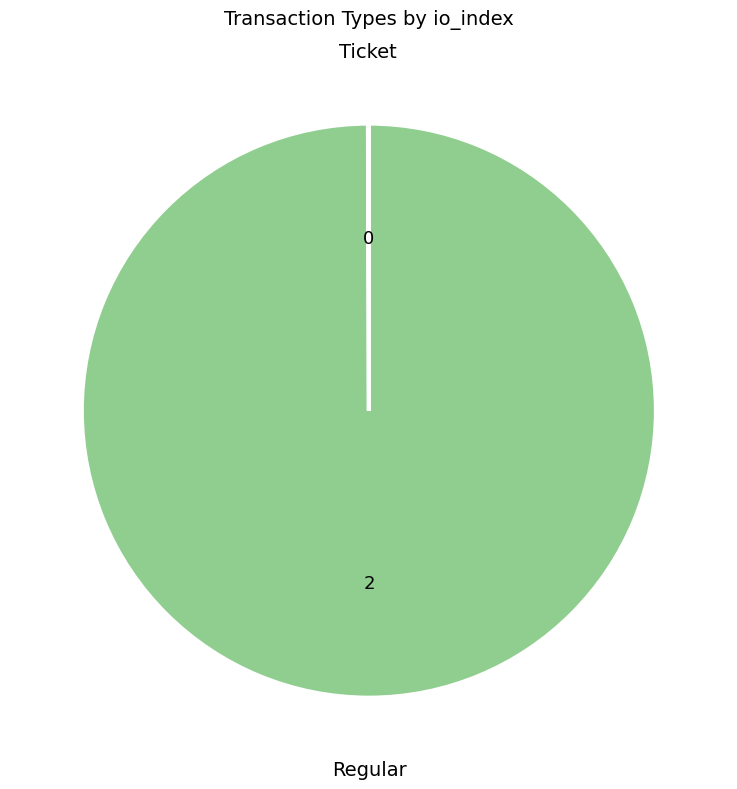

Is it true that Regular is 100% of the pie?

True